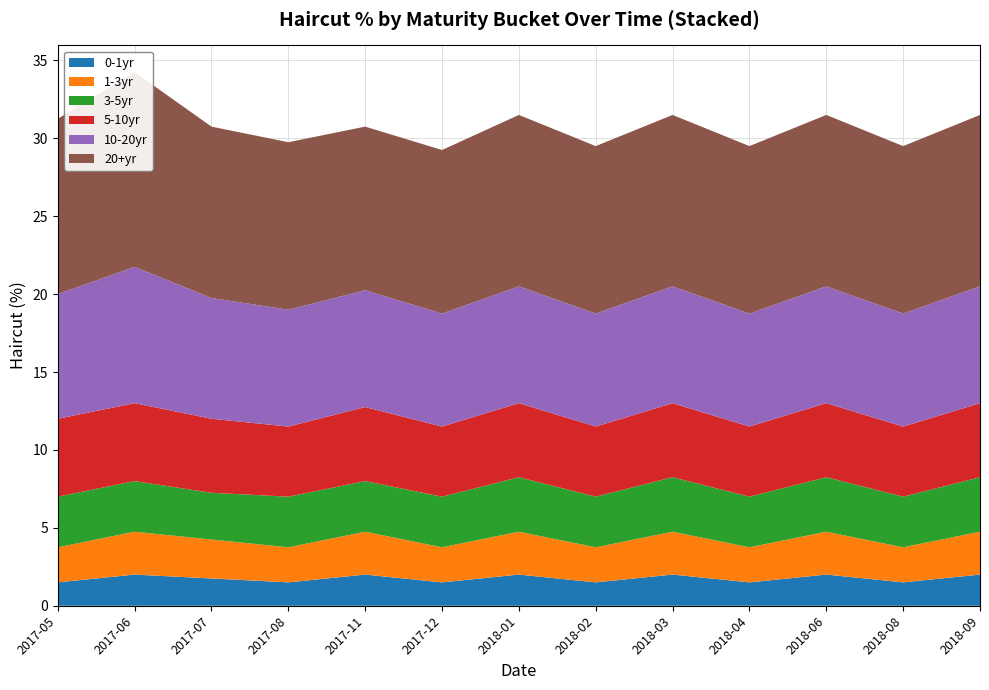

Reading left to right, extract all data points from this chart.

0-1yr: 2017-05=1.5	2017-06=2.0	2017-07=1.8	2017-08=1.5	2017-11=2.0	2017-12=1.5	2018-01=2.0	2018-02=1.5	2018-03=2.0	2018-04=1.5	2018-06=2.0	2018-08=1.5	2018-09=2.0
1-3yr: 2017-05=2.2	2017-06=2.8	2017-07=2.5	2017-08=2.2	2017-11=2.8	2017-12=2.2	2018-01=2.8	2018-02=2.2	2018-03=2.8	2018-04=2.2	2018-06=2.8	2018-08=2.2	2018-09=2.8
3-5yr: 2017-05=3.2	2017-06=3.2	2017-07=3.0	2017-08=3.2	2017-11=3.2	2017-12=3.2	2018-01=3.5	2018-02=3.2	2018-03=3.5	2018-04=3.2	2018-06=3.5	2018-08=3.2	2018-09=3.5
5-10yr: 2017-05=5.0	2017-06=5.0	2017-07=4.8	2017-08=4.5	2017-11=4.8	2017-12=4.5	2018-01=4.8	2018-02=4.5	2018-03=4.8	2018-04=4.5	2018-06=4.8	2018-08=4.5	2018-09=4.8
10-20yr: 2017-05=8.0	2017-06=8.8	2017-07=7.8	2017-08=7.5	2017-11=7.5	2017-12=7.2	2018-01=7.5	2018-02=7.2	2018-03=7.5	2018-04=7.2	2018-06=7.5	2018-08=7.2	2018-09=7.5
20+yr: 2017-05=11.2	2017-06=12.5	2017-07=11.0	2017-08=10.8	2017-11=10.5	2017-12=10.5	2018-01=11.0	2018-02=10.8	2018-03=11.0	2018-04=10.8	2018-06=11.0	2018-08=10.8	2018-09=11.0